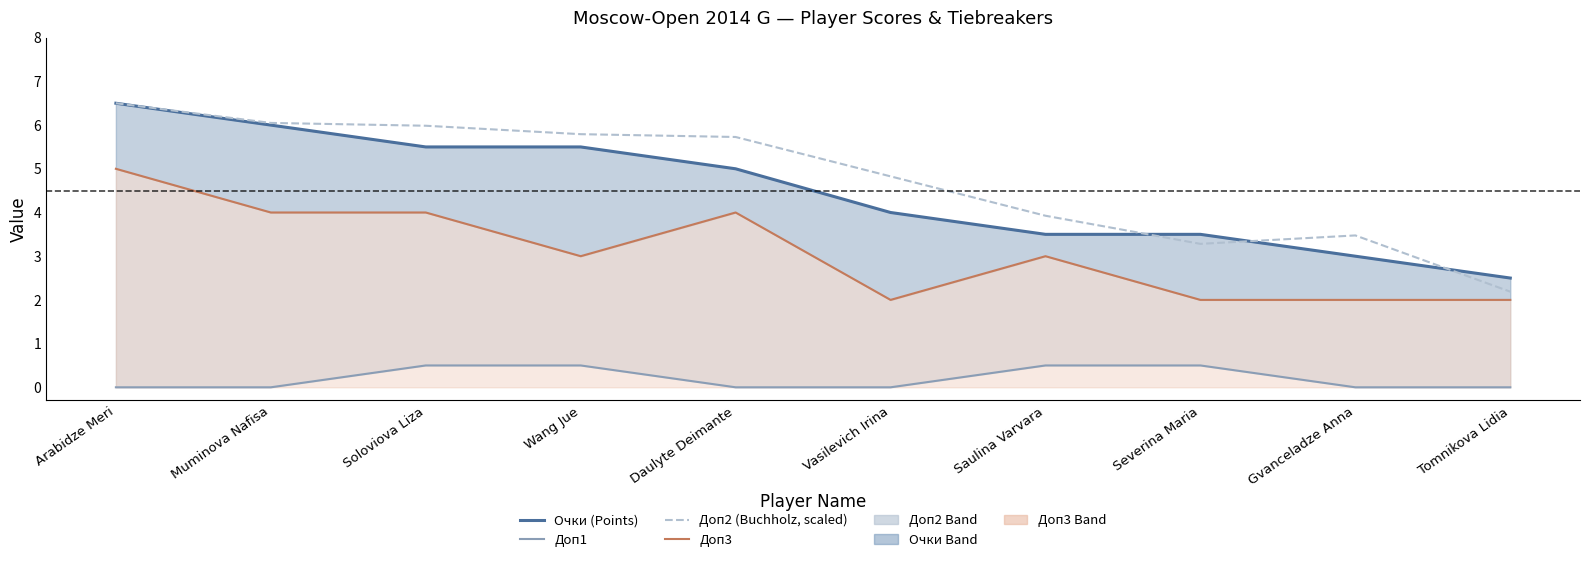

How many lines are shown in the chart?

4